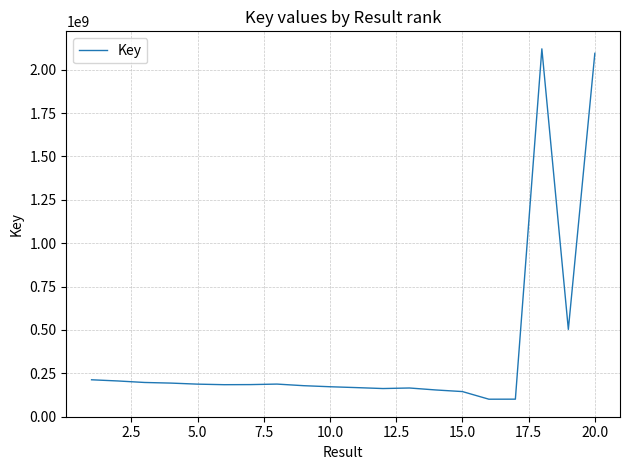

What is the sum of all values?

7614173248